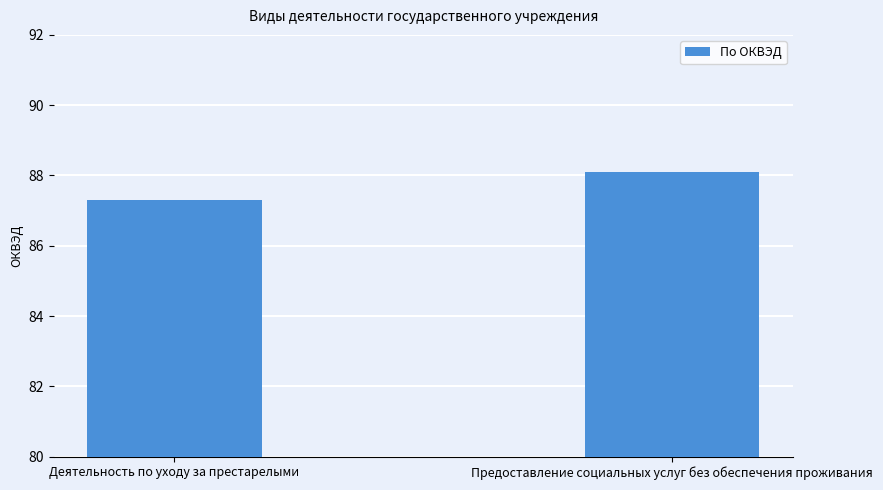

How many values exceed 88?

1